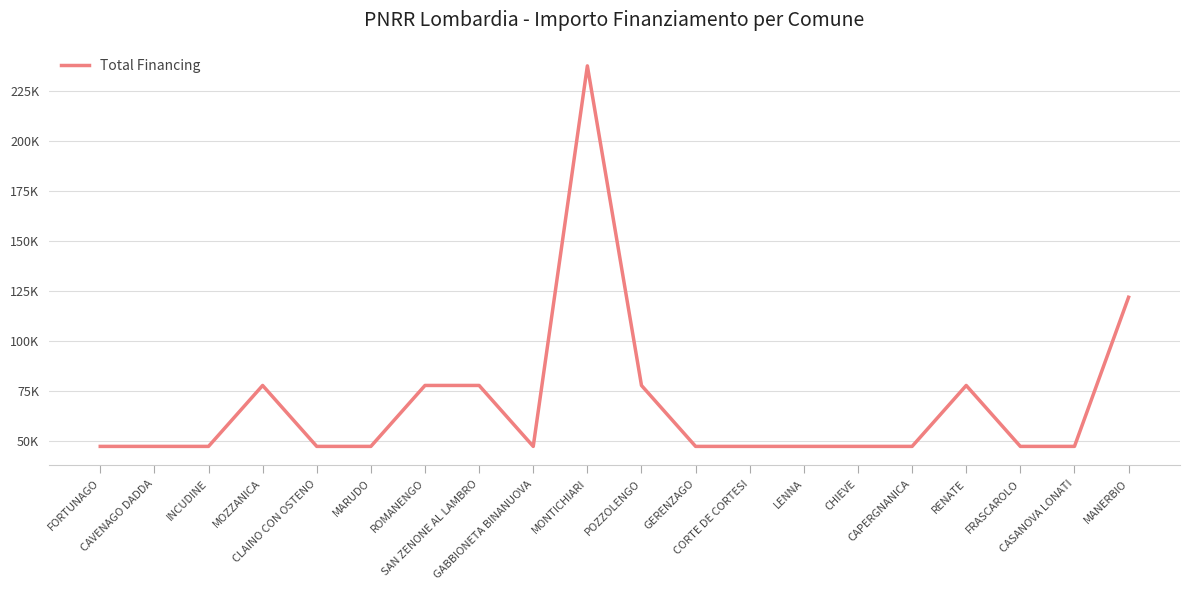

Does the chart have visible grid lines?

Yes